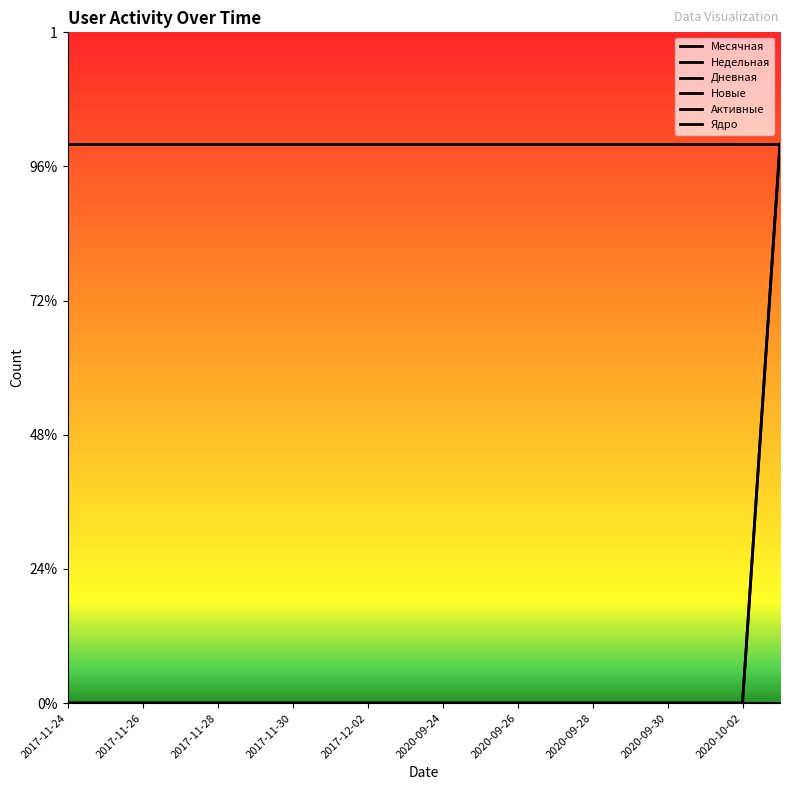

Does the chart have visible grid lines?

No